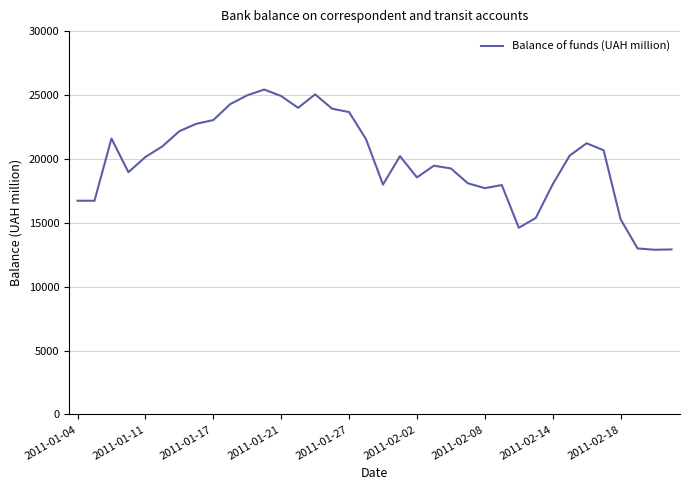

What is the minimum value shown in the chart?

12890.5